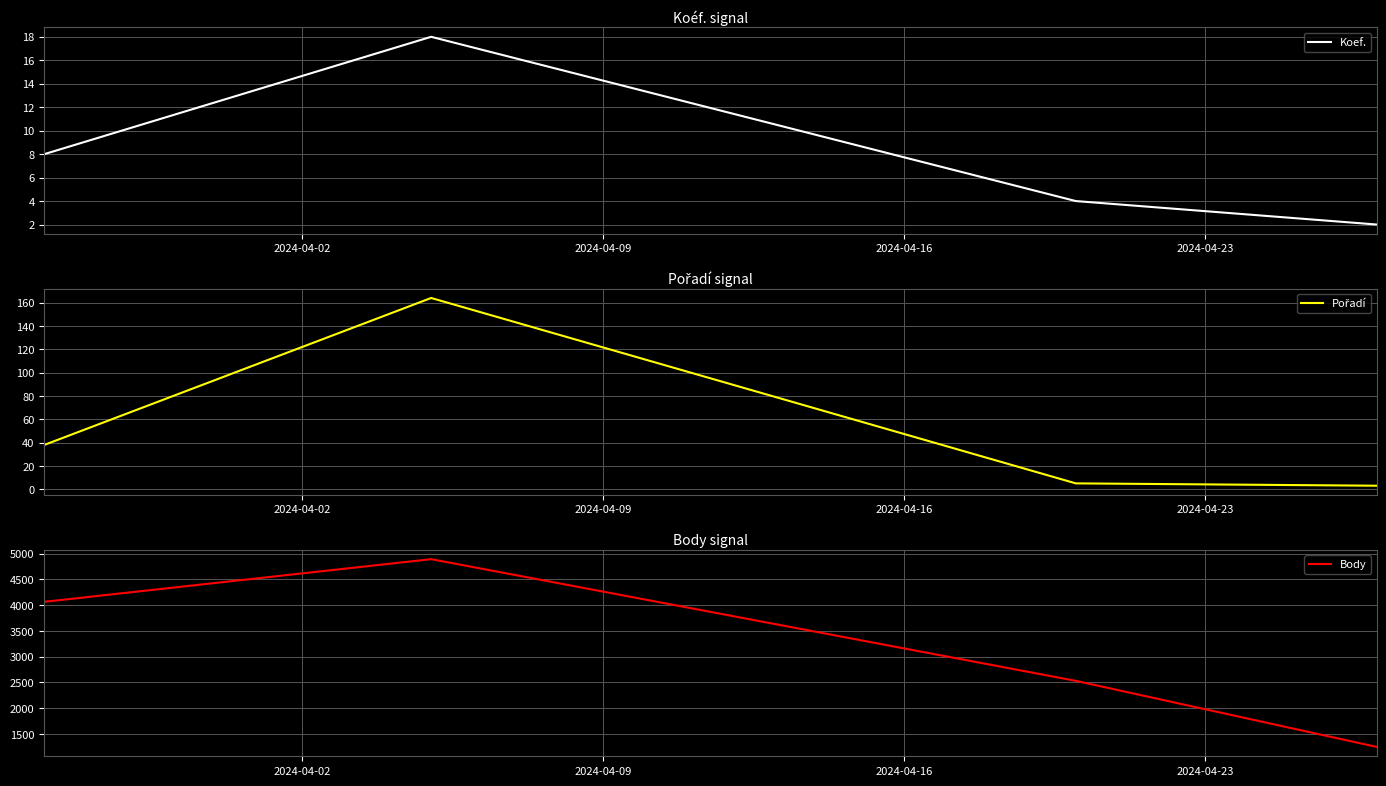

In Koef., how many points are higher than both neighbors (excluding endpoints)?

1